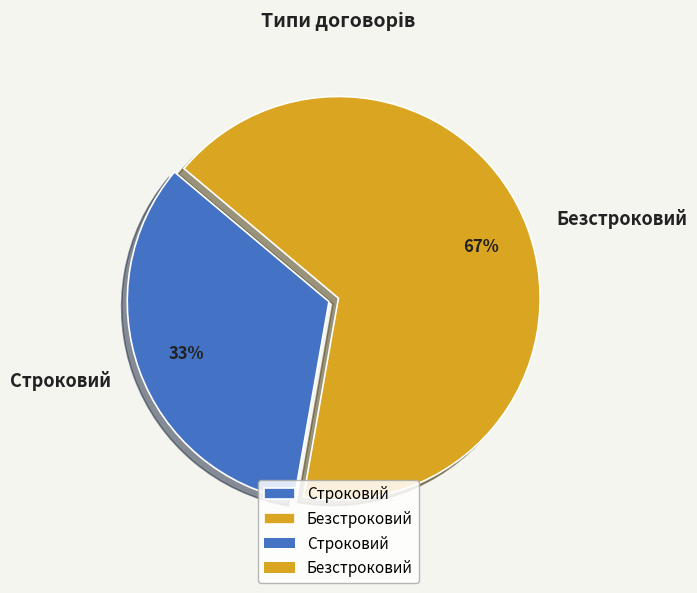

What is the largest slice in the pie chart?

Безстроковий